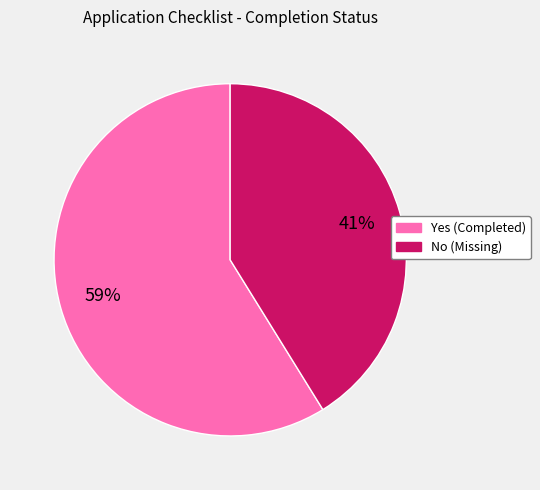

How many slices are in this pie chart?

2